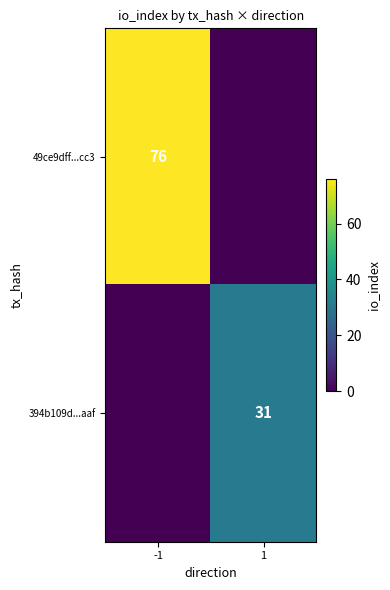

Is it true that 394b109d...aaf equals 31 at 1?

True